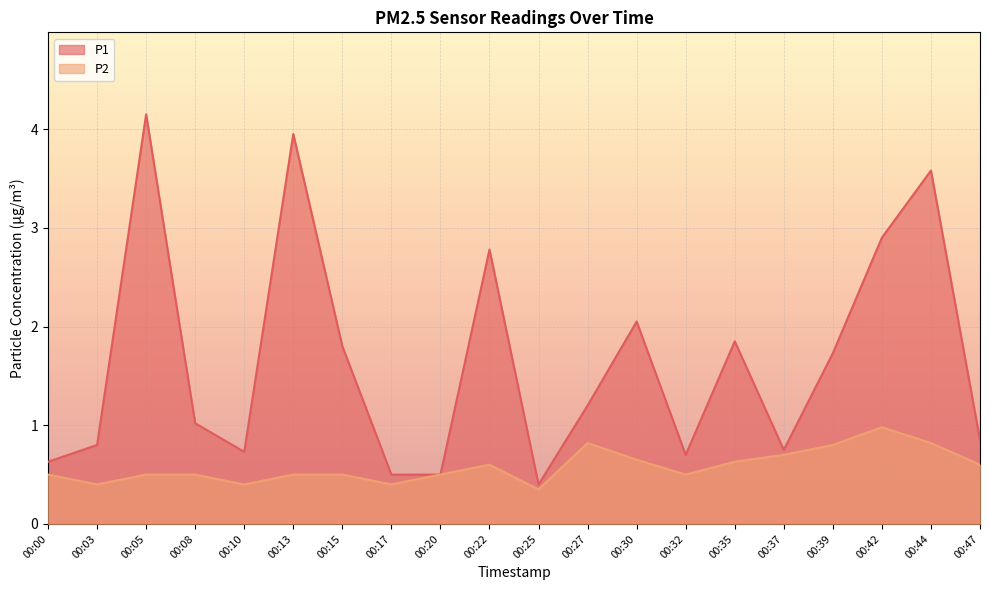

Rank the categories by P1 value from lowest to highest.

00:25, 00:17, 00:20, 00:00, 00:32, 00:10, 00:37, 00:03, 00:47, 00:08, 00:27, 00:39, 00:15, 00:35, 00:30, 00:22, 00:42, 00:44, 00:13, 00:05